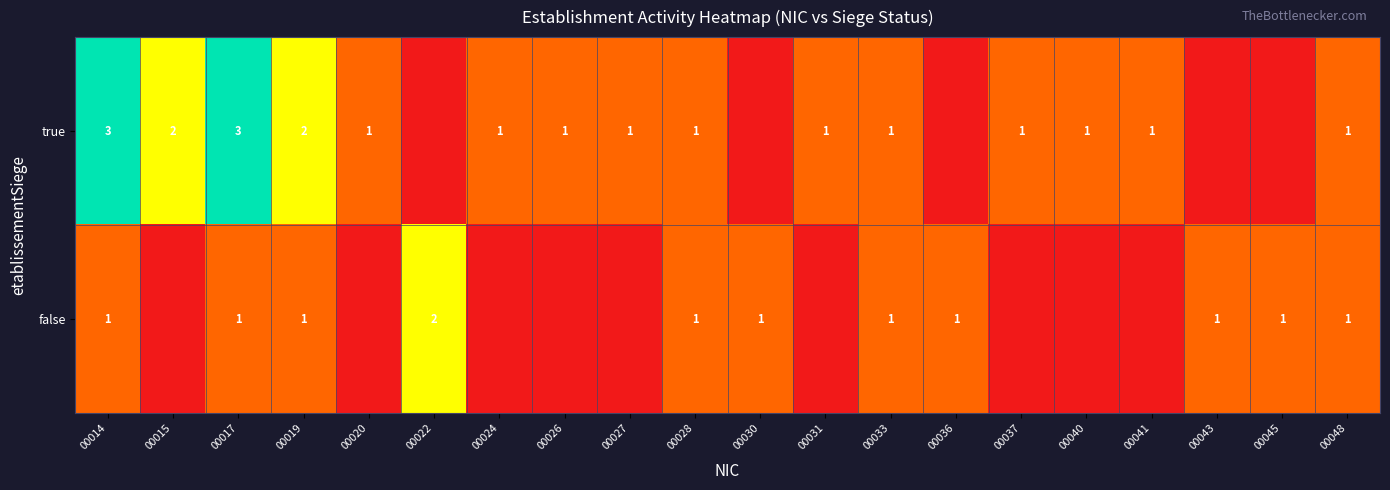

The true series shows 2 at 00026. True or false?

False